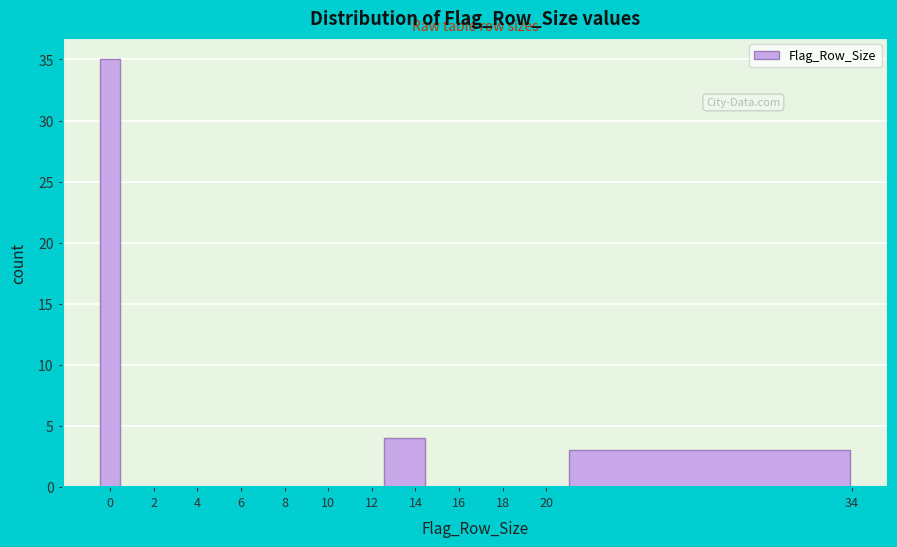

Over which range of the x-axis is the bar tallest?

-0.5 to 0.5